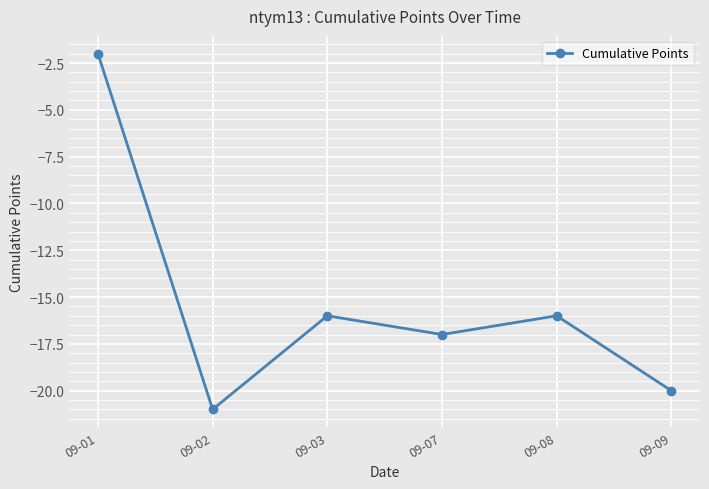

Reading left to right, list all the values displayed in this chart.

-2	-21	-16	-17	-16	-20